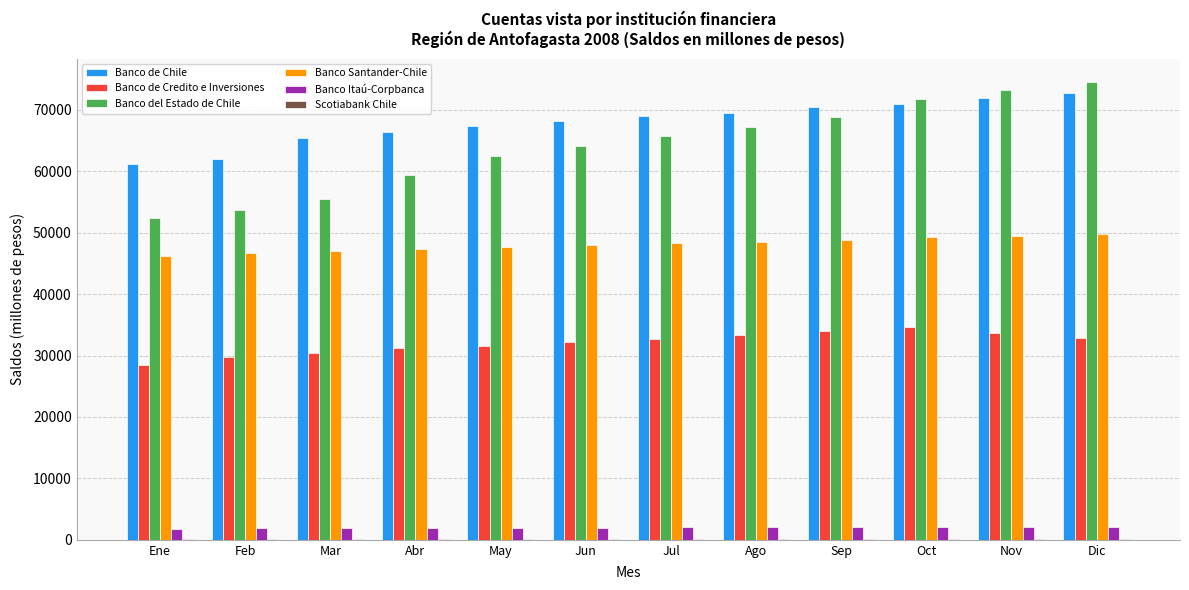

Which series has the largest total across all categories?

Banco de Chile